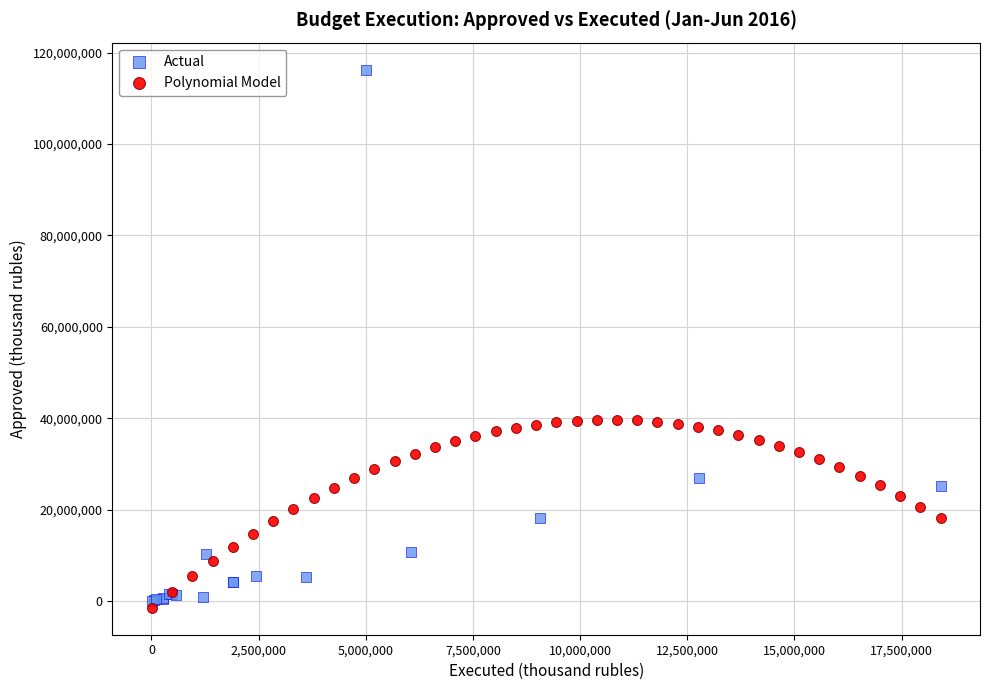

Which series has the largest Y range (max minus min)?

Actual